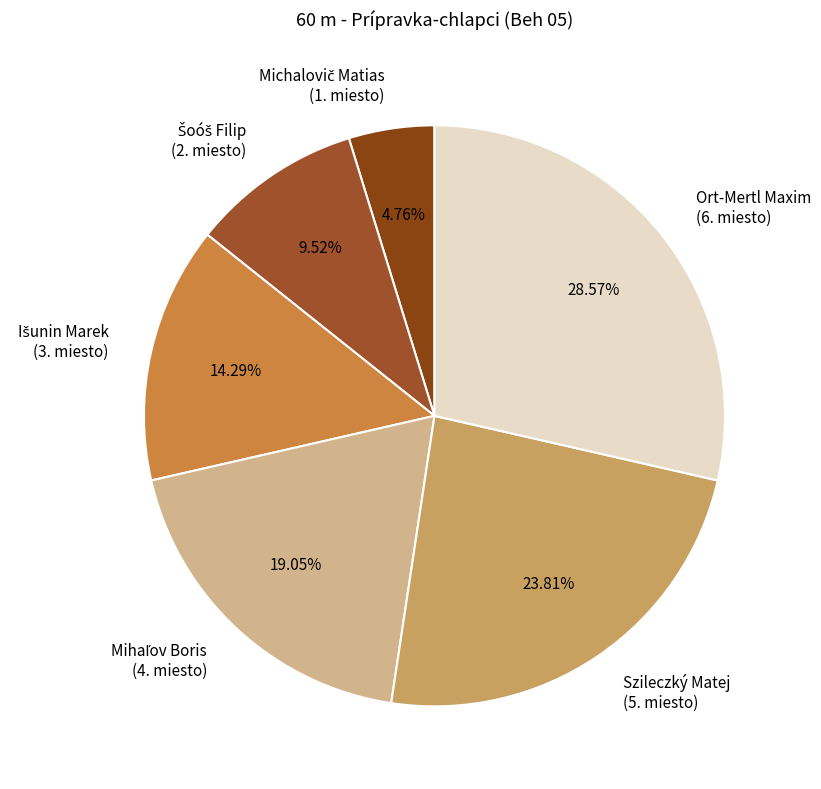

Does any single category account for the majority?

No